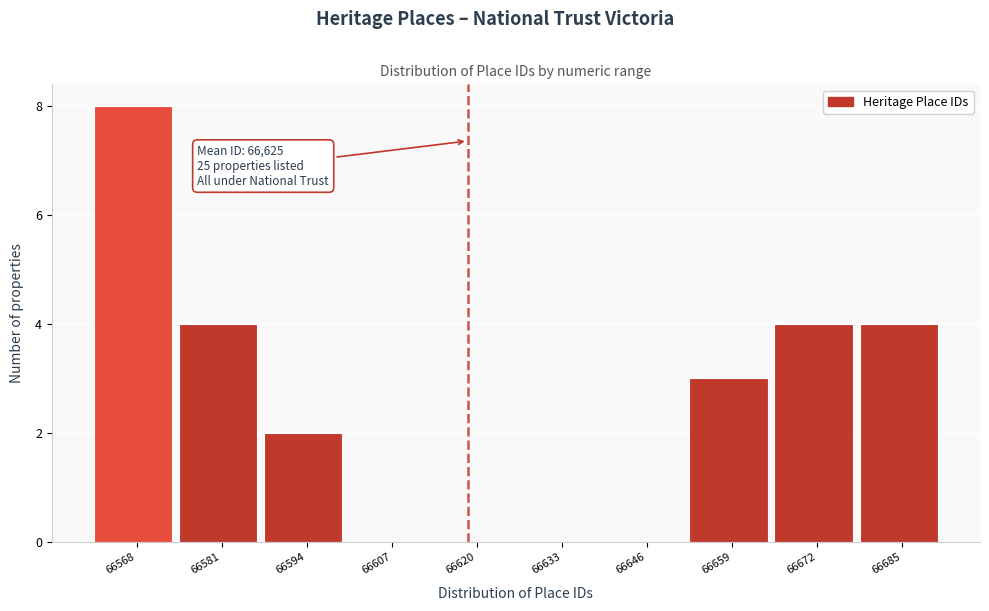

Reading left to right, extract all data points from this chart.

66568=8	66581=4	66594=2	66607=0	66620=0	66633=0	66646=0	66659=3	66672=4	66685=4